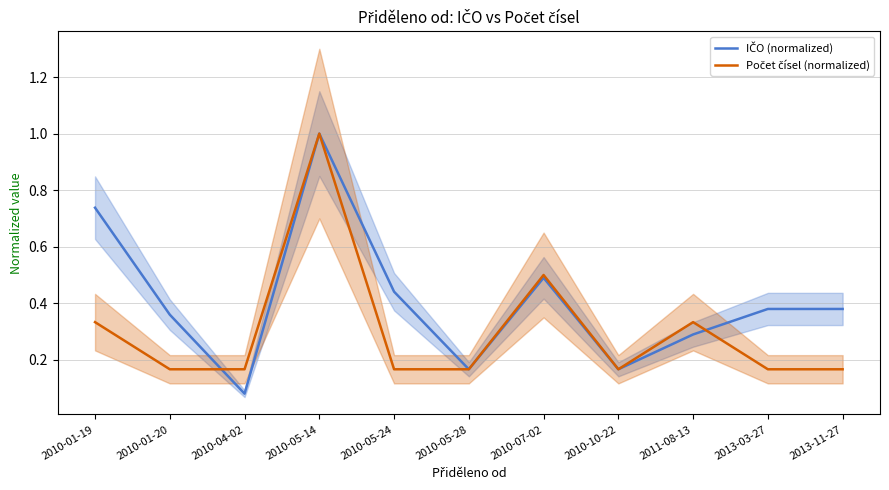

How many interior local peaks does the IČO (normalized) series have?

2